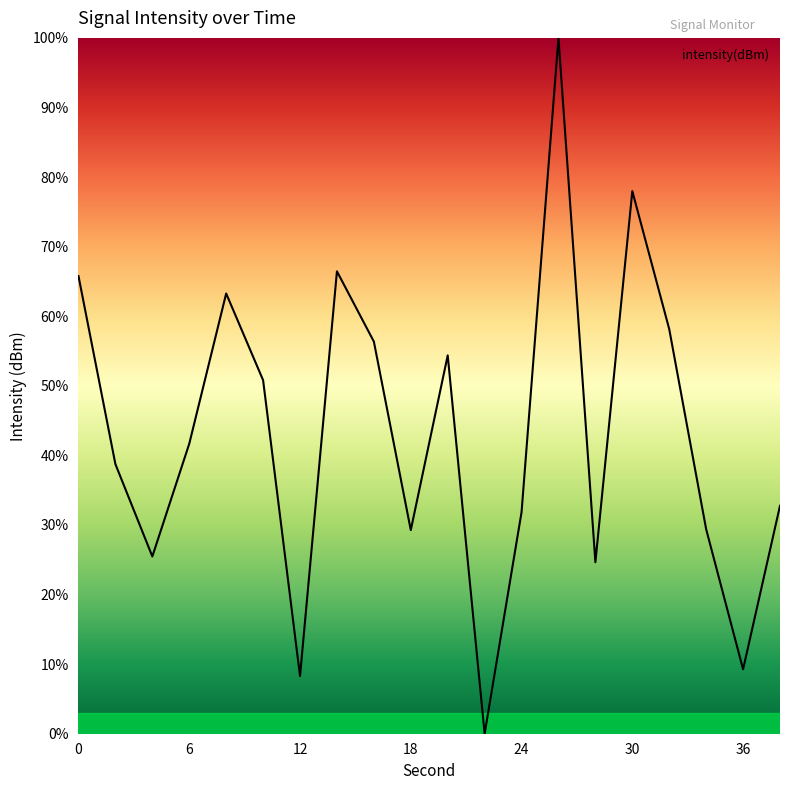

What is the difference between the maximum and minimum values?

100.0